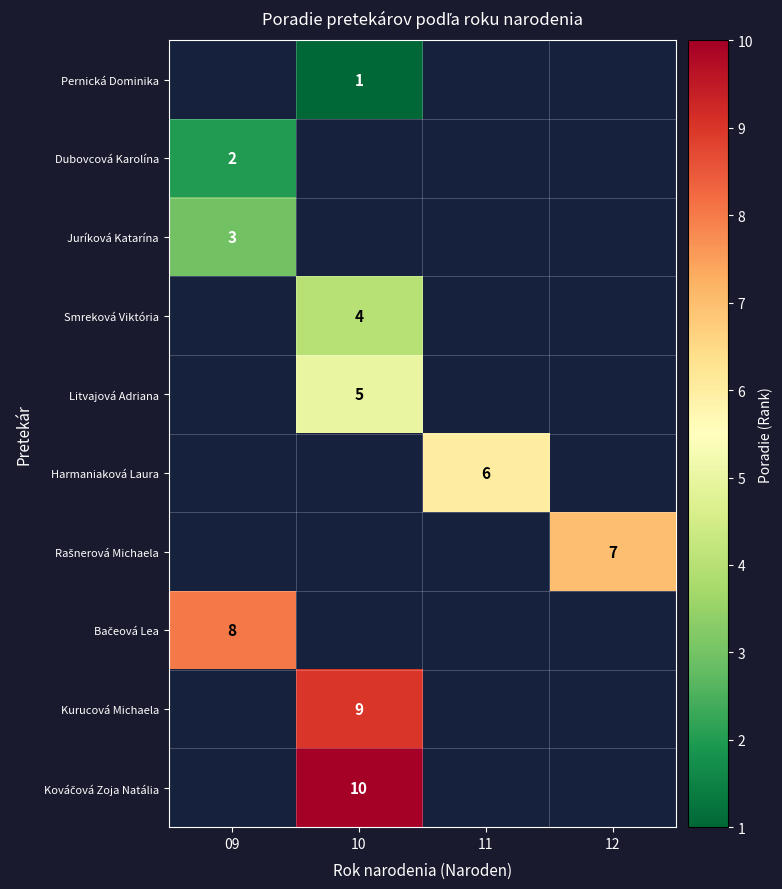

True or false: Smreková Viktória has a value of 4 at 10.

True